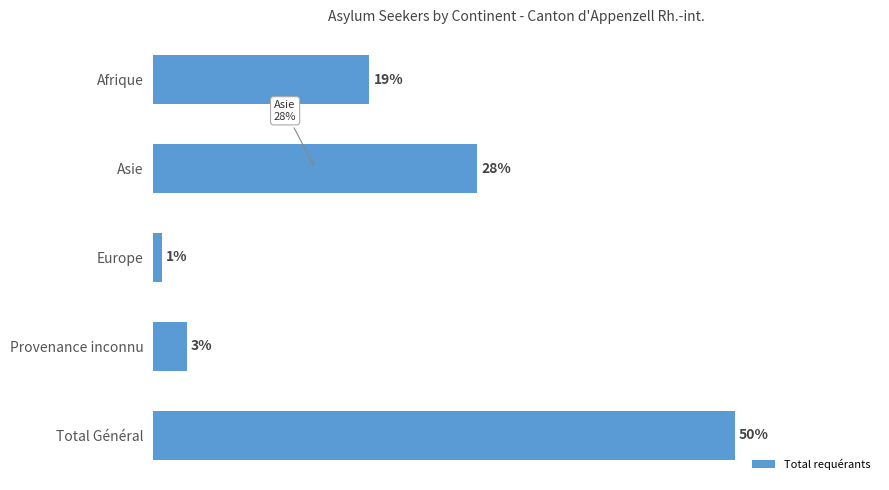

Are the bars horizontal?

Yes